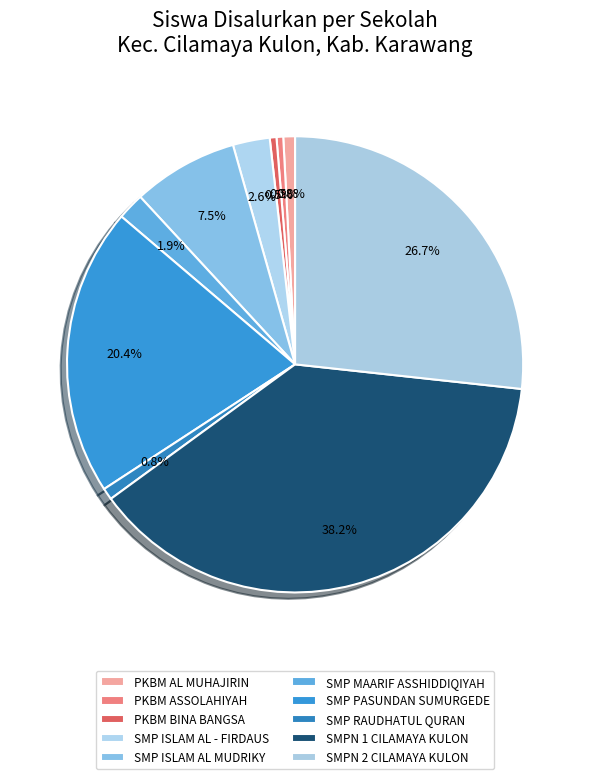

Which category has the biggest portion of the pie?

SMPN 1 CILAMAYA KULON